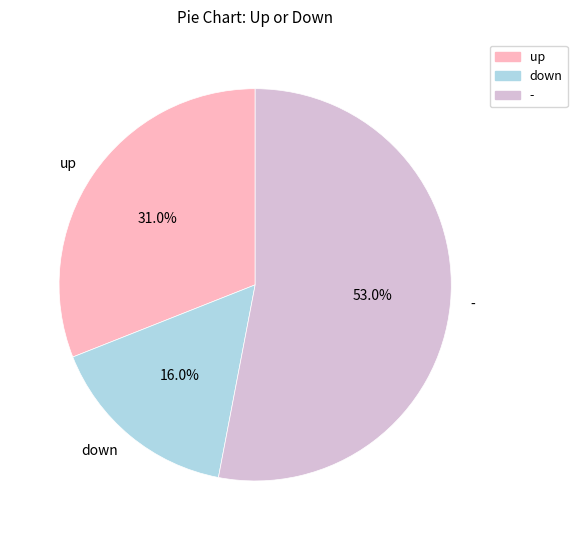

What is the ratio of the value at up to the value at -?

0.6